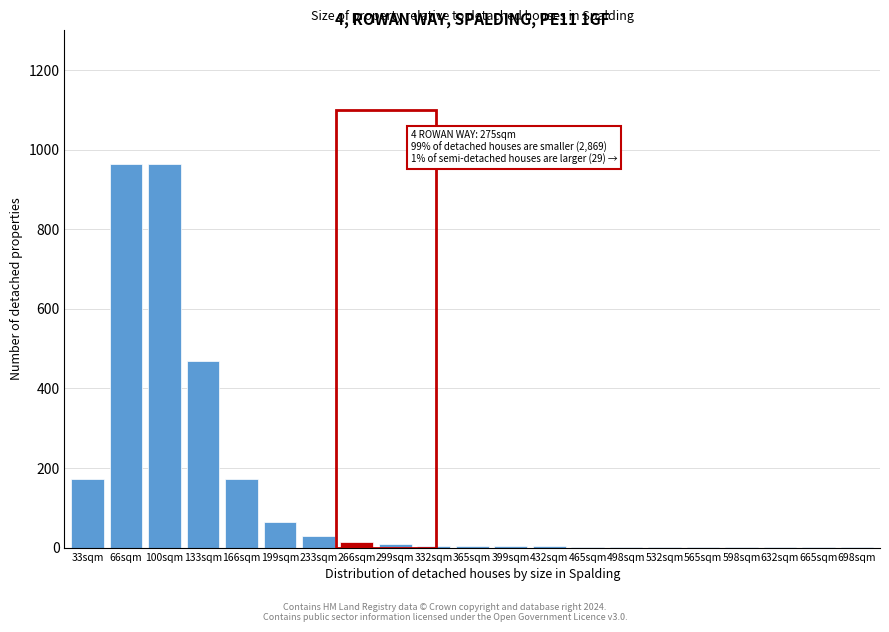

The chart shows a value of 1 at 598sqm. True or false?

True